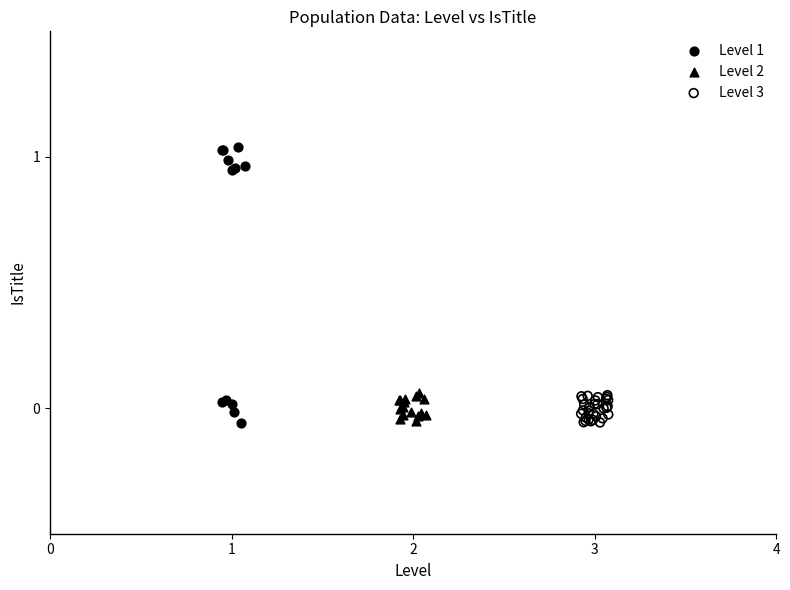

Which series has the largest Y range (max minus min)?

Level 1